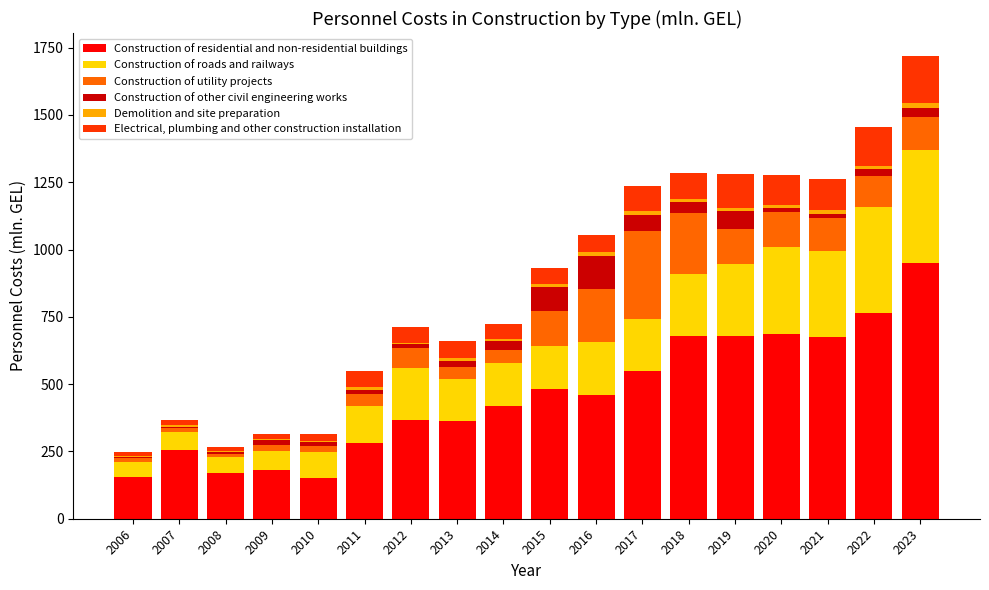

At which category is the sum across all series the highest?

2023